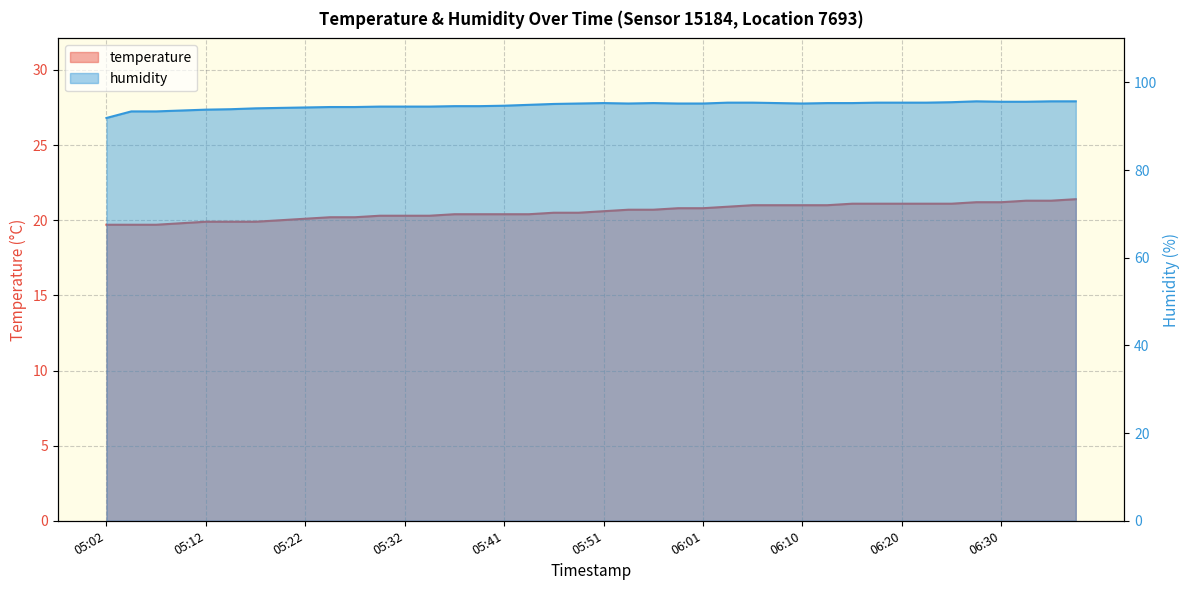

What is the value of the humidity point at the 2nd from the left?

93.4